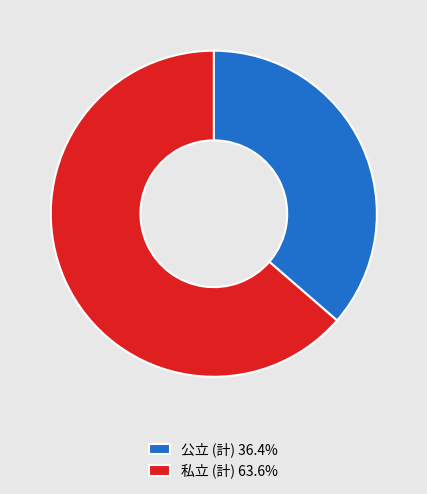

Approximately how many times larger is the value at 私立 (計) 63.6% compared to 公立 (計) 36.4%?

1.7